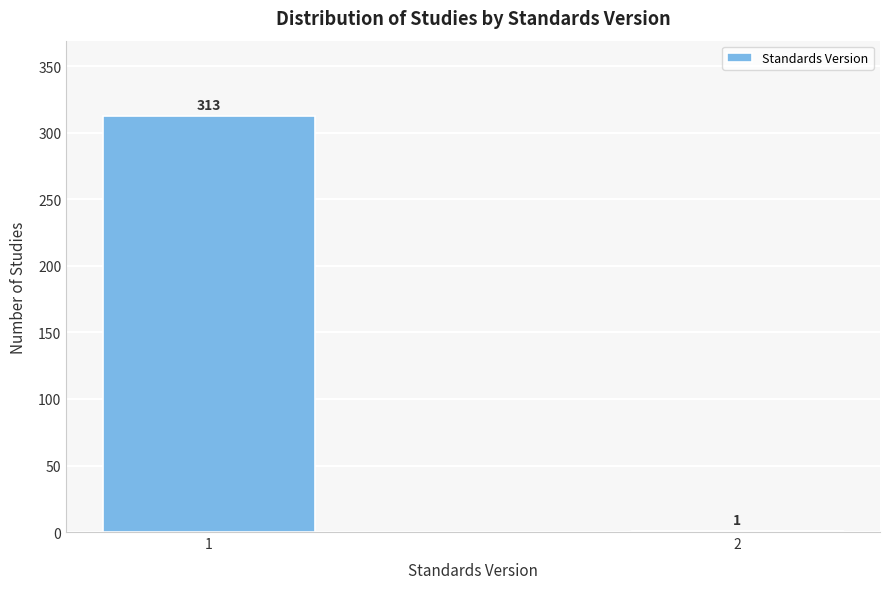

Reading left to right, transcribe all the data shown in this chart.

1=313	2=1